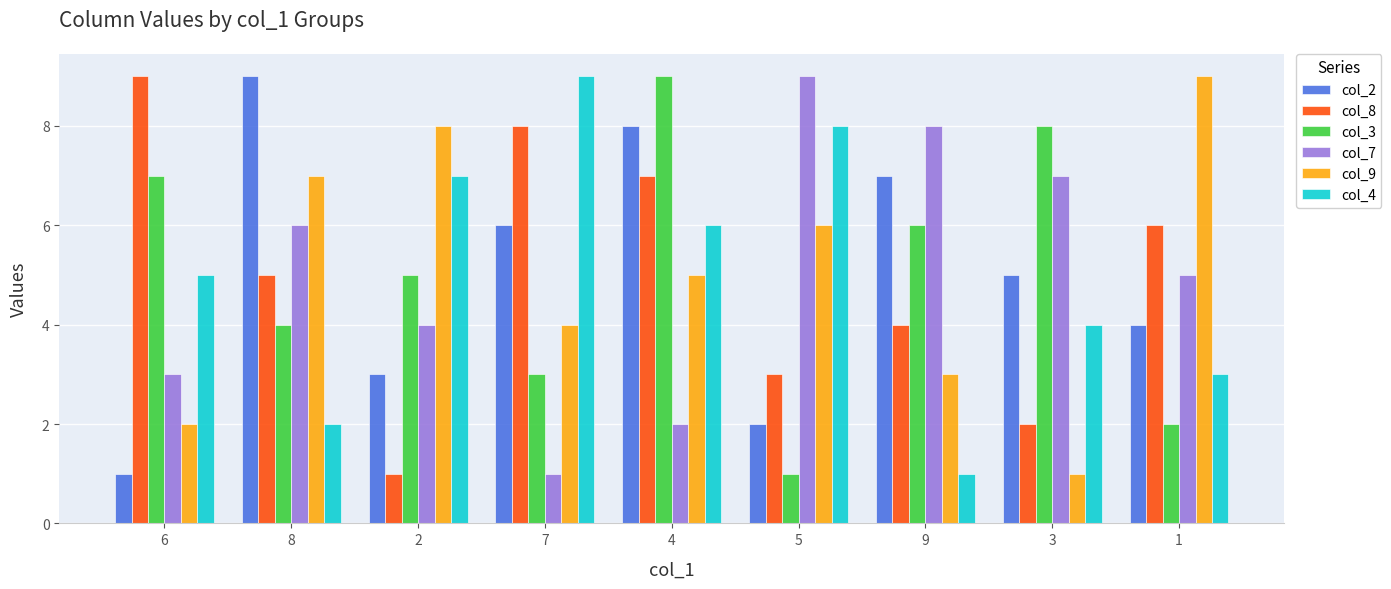

Between 9 and 3, which series saw the biggest shift?

col_4